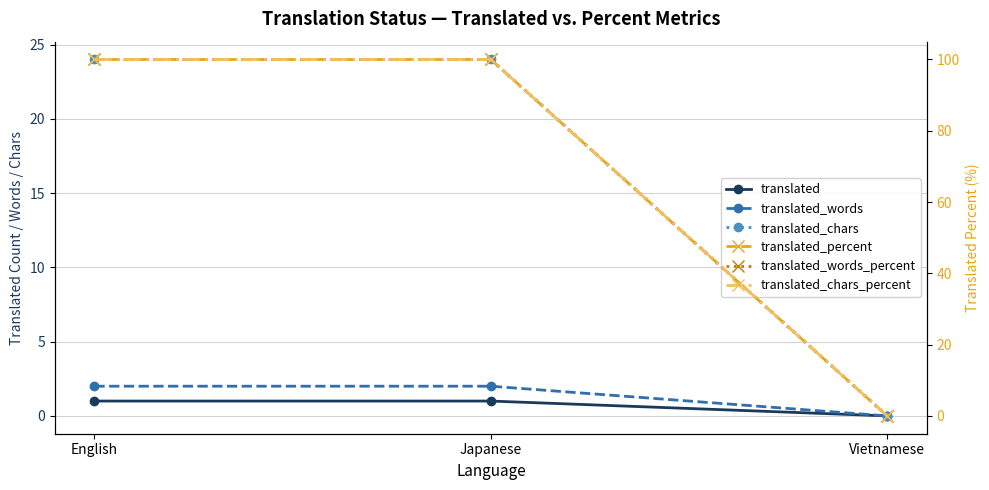

Reading left to right, what are all the values shown in this chart?

translated: 1	1	0
translated_words: 2	2	0
translated_chars: 24	24	0
translated_percent: 100	100	0
translated_words_percent: 100	100	0
translated_chars_percent: 100	100	0